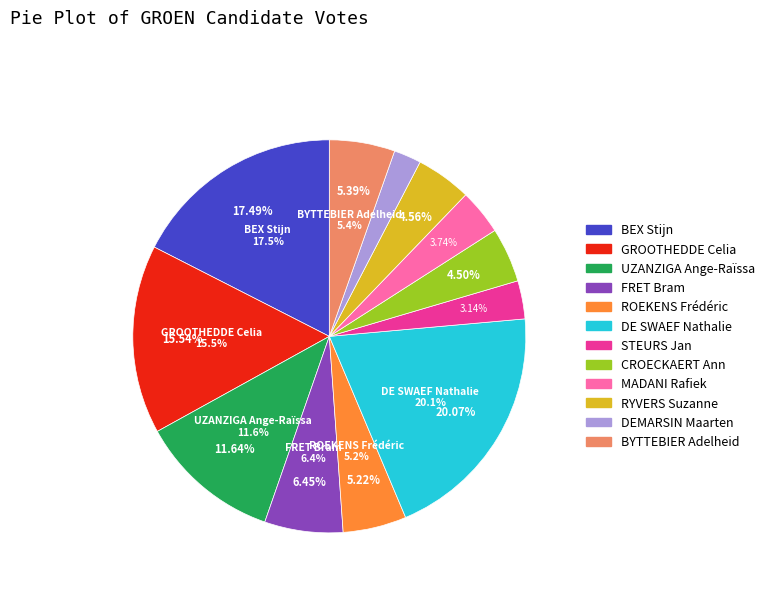

To the nearest percent, what is the difference between the largest and smallest slice percentages?

18%